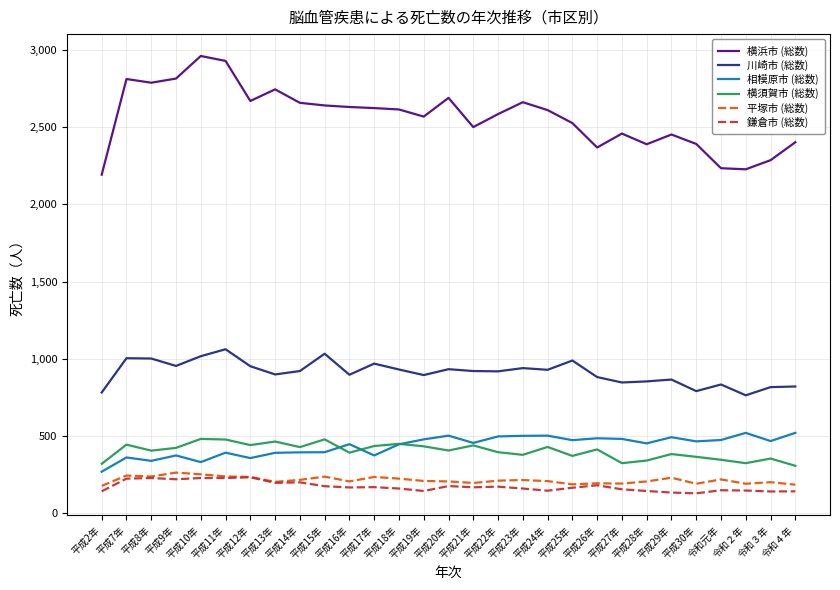

Which category has the highest value in the 横浜市 (総数) series?

平成10年